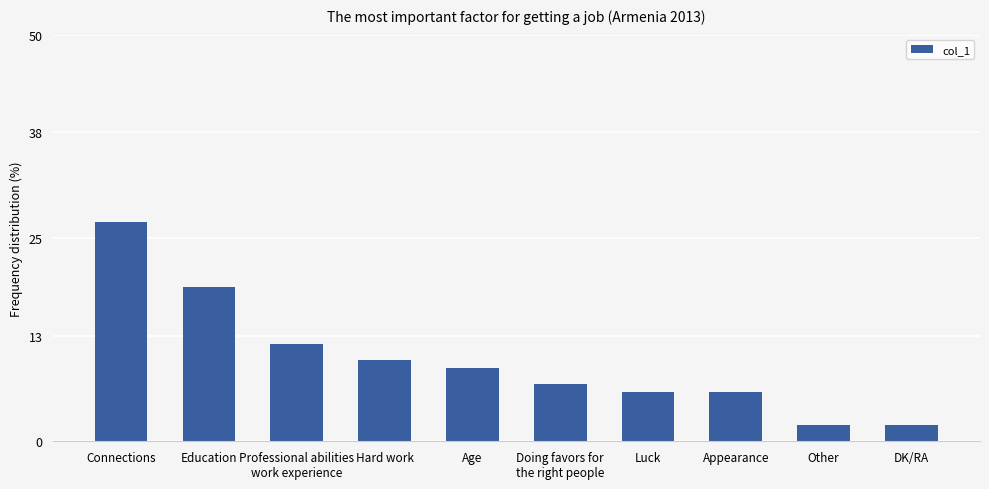

Reading right to left, list all the values displayed in this chart.

DK/RA=2	Other=2	Appearance=6	Luck=6	Doing favors for
the right people=7	Age=9	Hard work=10	Professional abilities
work experience=12	Education=19	Connections=27